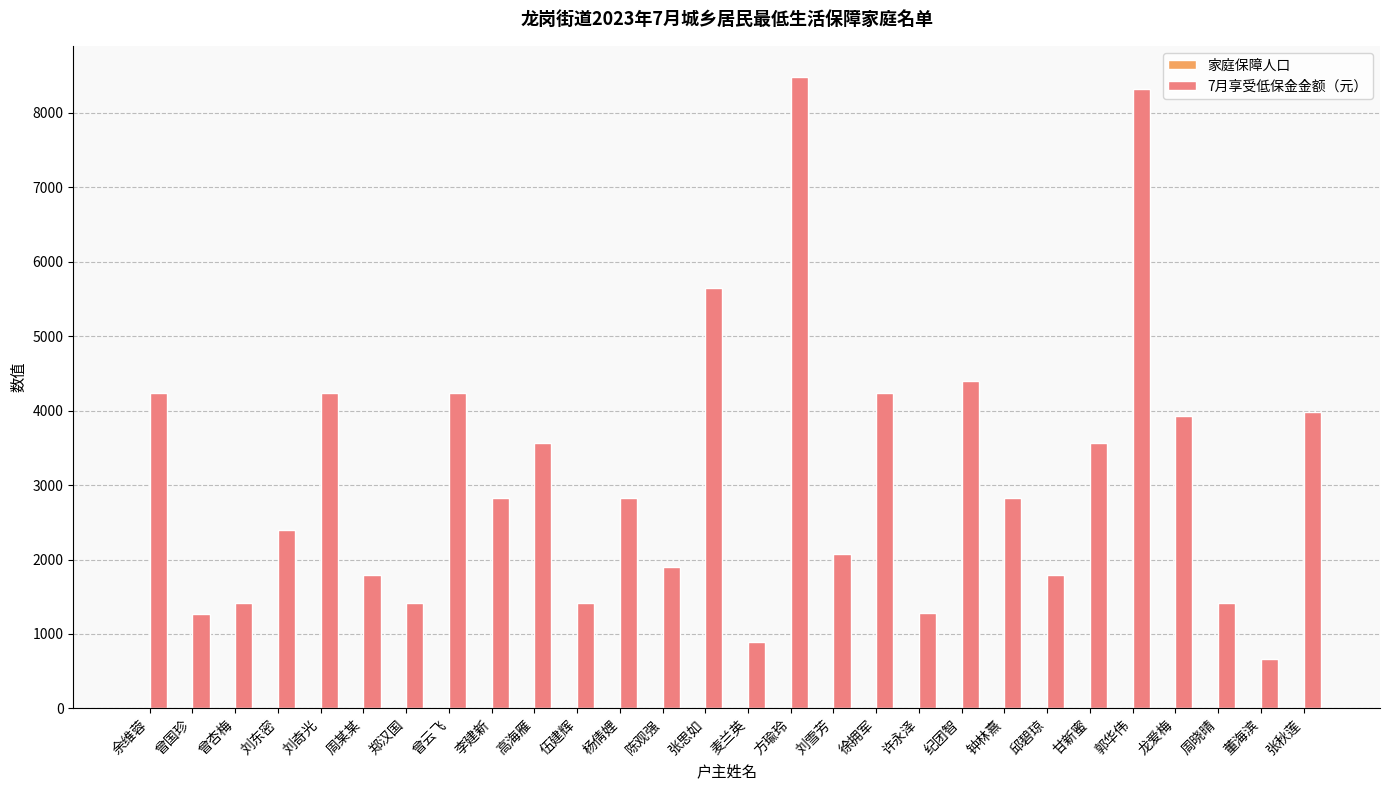

How many groups of bars are there?

28